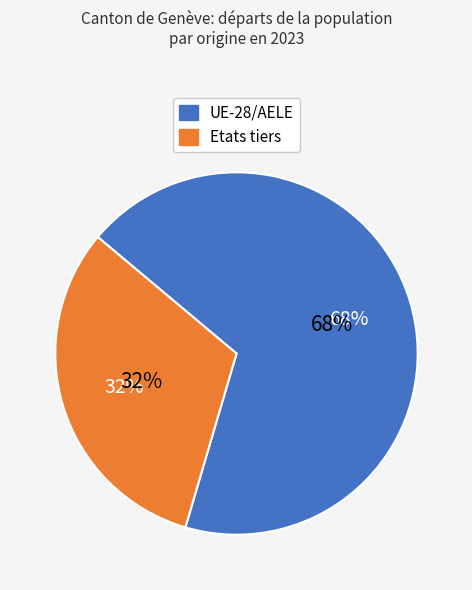

What percentage is the Etats tiers slice, to the nearest percent?

32%